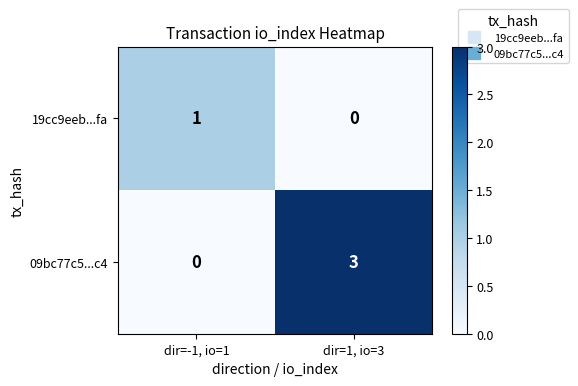

The 09bc77c5...c4 series shows 0 at dir=-1, io=1. True or false?

True